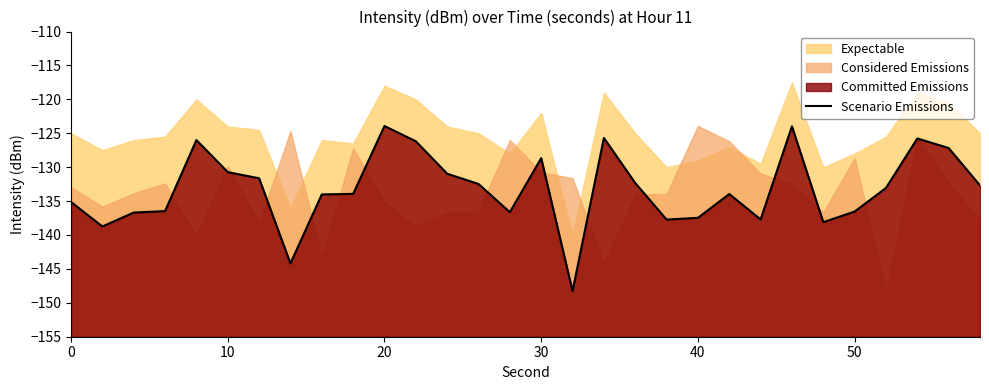

What is the average value?

-133.2